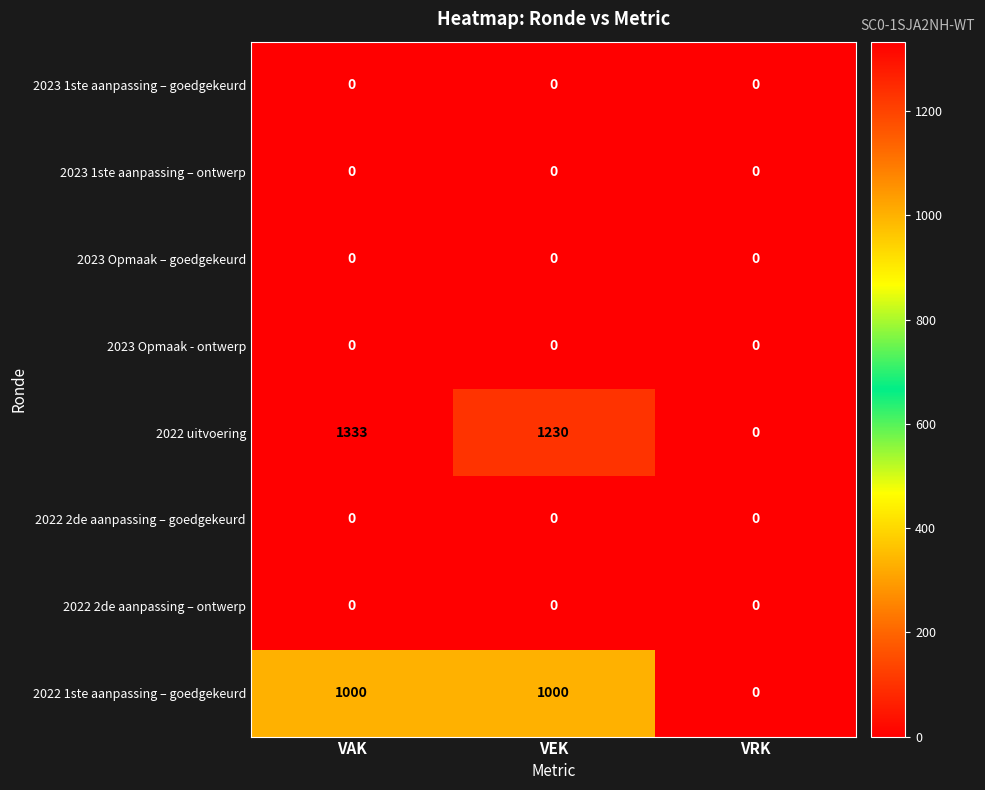

Between VEK and VRK, which series saw the biggest shift?

2022 uitvoering